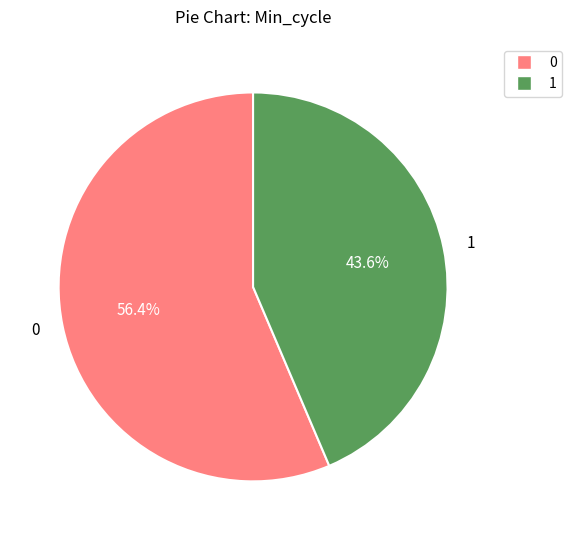

Does any single category account for the majority?

Yes